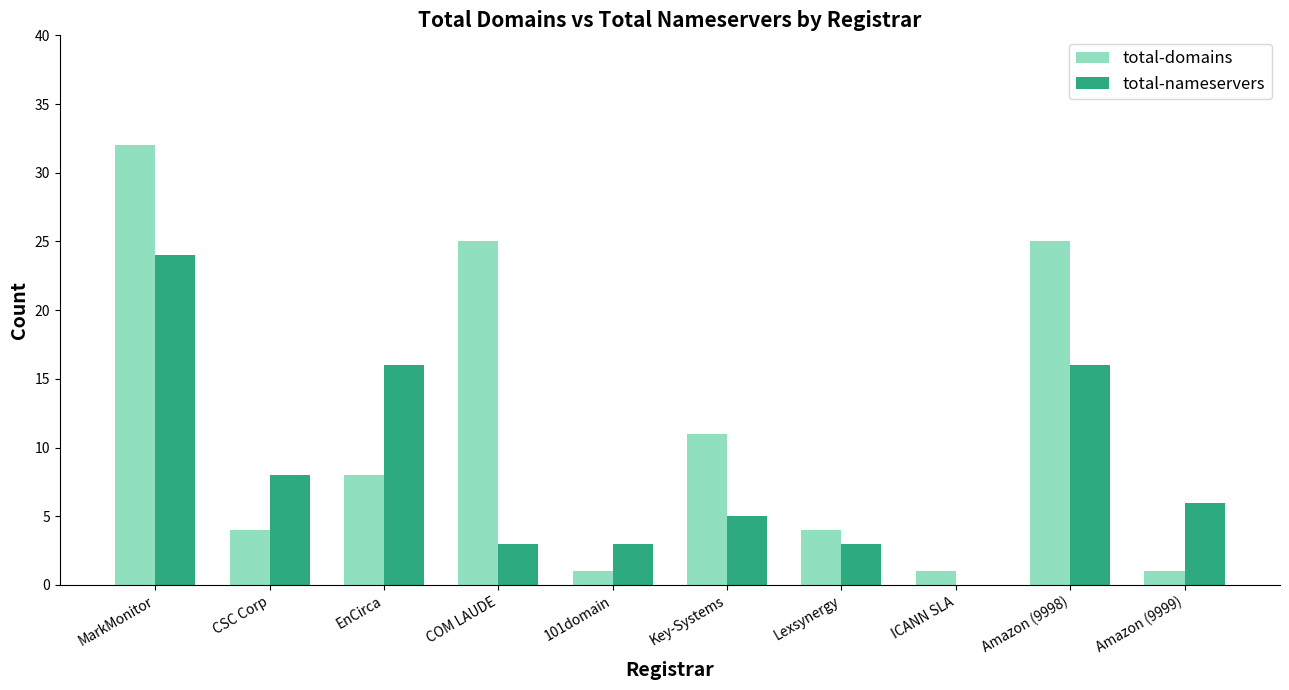

What is the difference between the total-domains values at COM LAUDE and EnCirca?

17